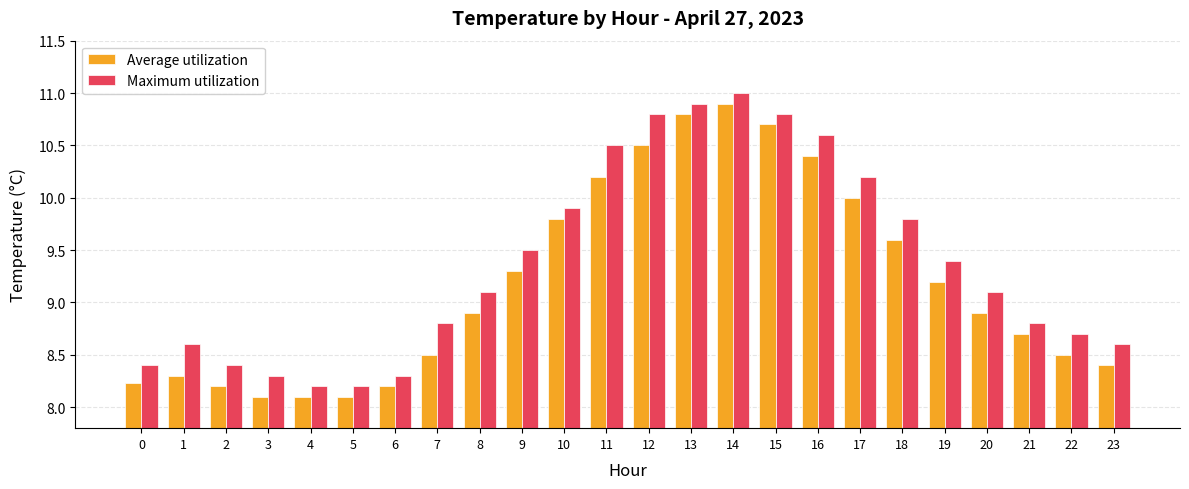

True or false: Maximum utilization has a value of 10.5 at 11.

True